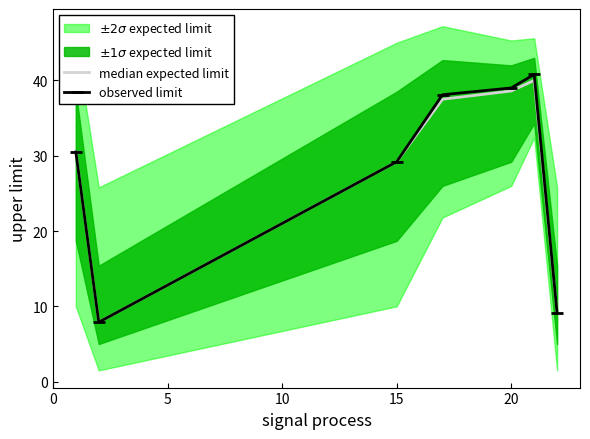

Rank the series by their maximum value, from highest to lowest.

observed limit, median expected limit